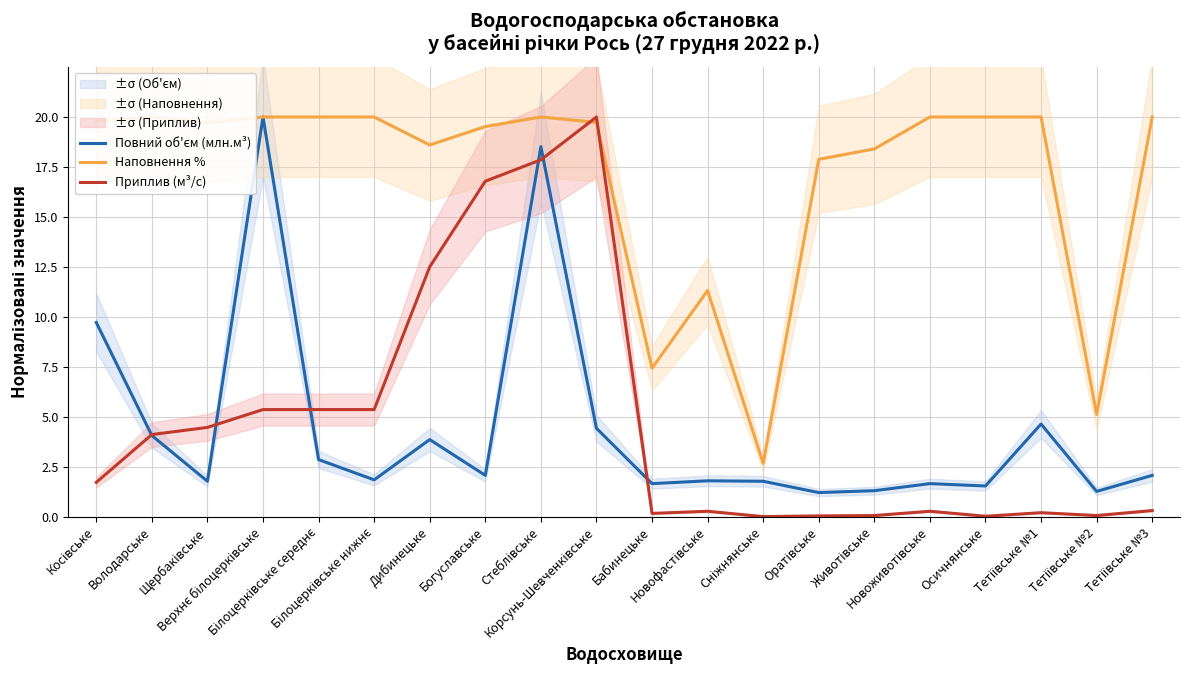

What is the highest value of the Повний об'єм (млн.м³) series?

20.0